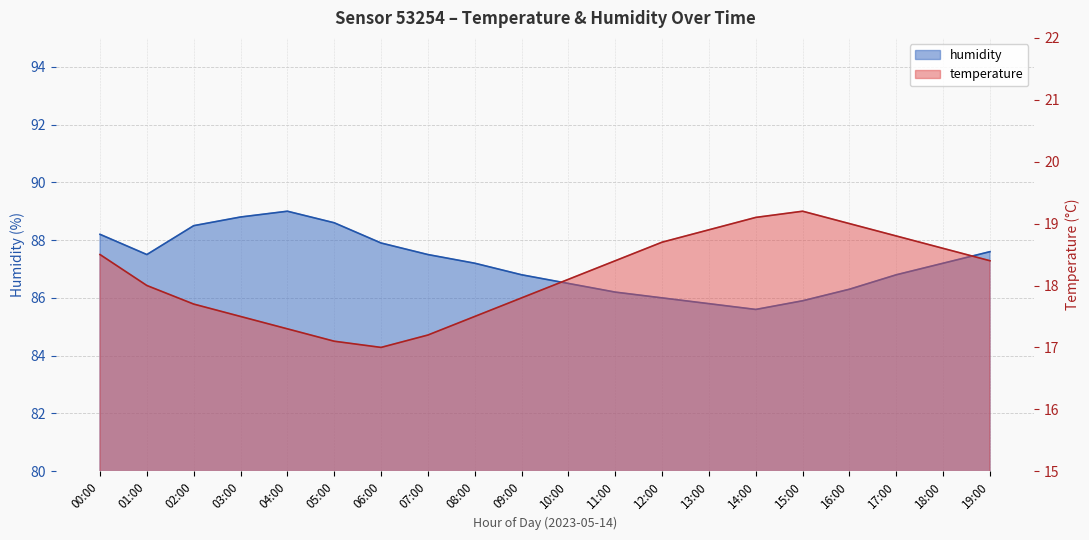

At which label is humidity closest to 87?

08:00